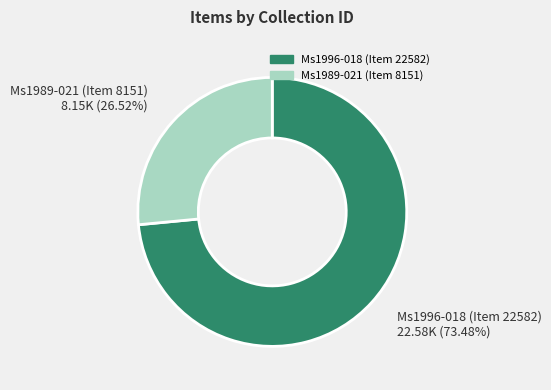

The Ms1989-021 (Item 8151) slice represents 39% of the pie. True or false?

False